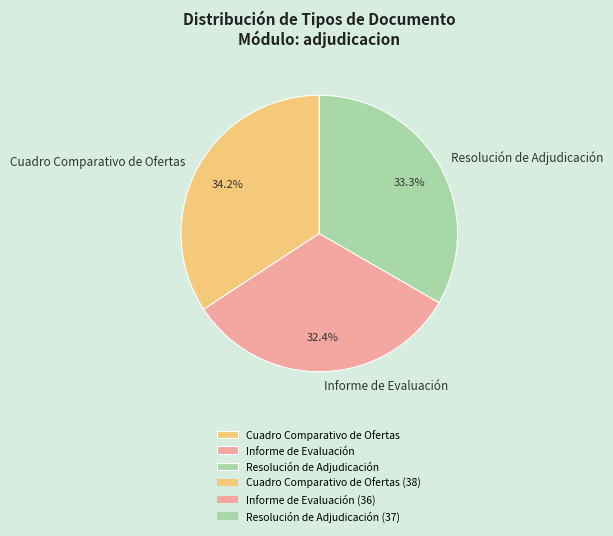

True or false: Informe de Evaluación accounts for 32% of the total.

True